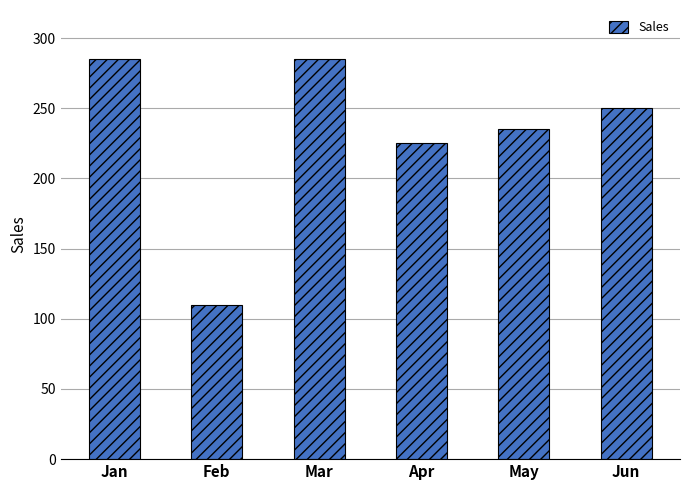

Is it true that the value at Jun is 394?

False